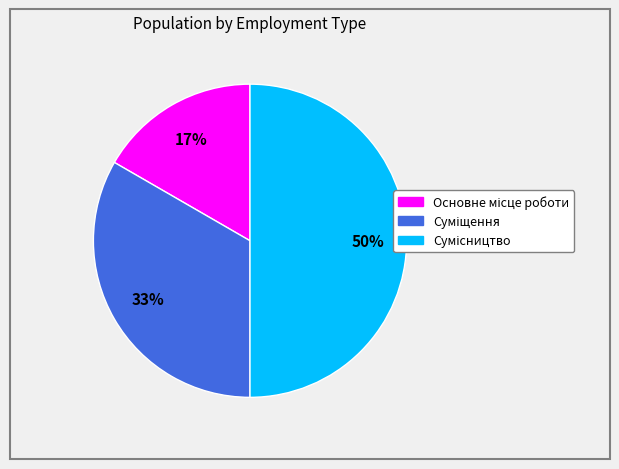

To the nearest percent, what is the difference between the largest and smallest slice percentages?

33%